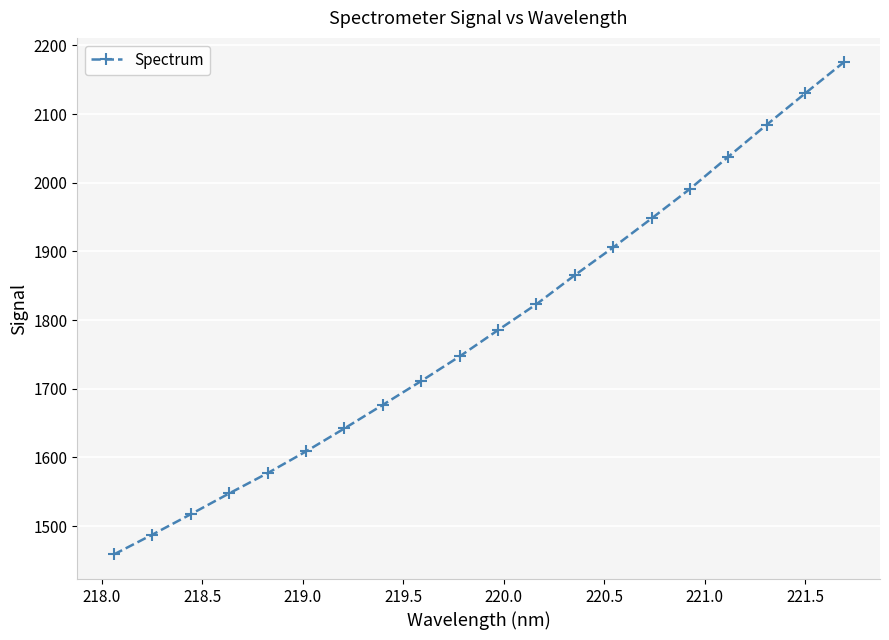

What is the difference between the maximum and minimum values?

716.5